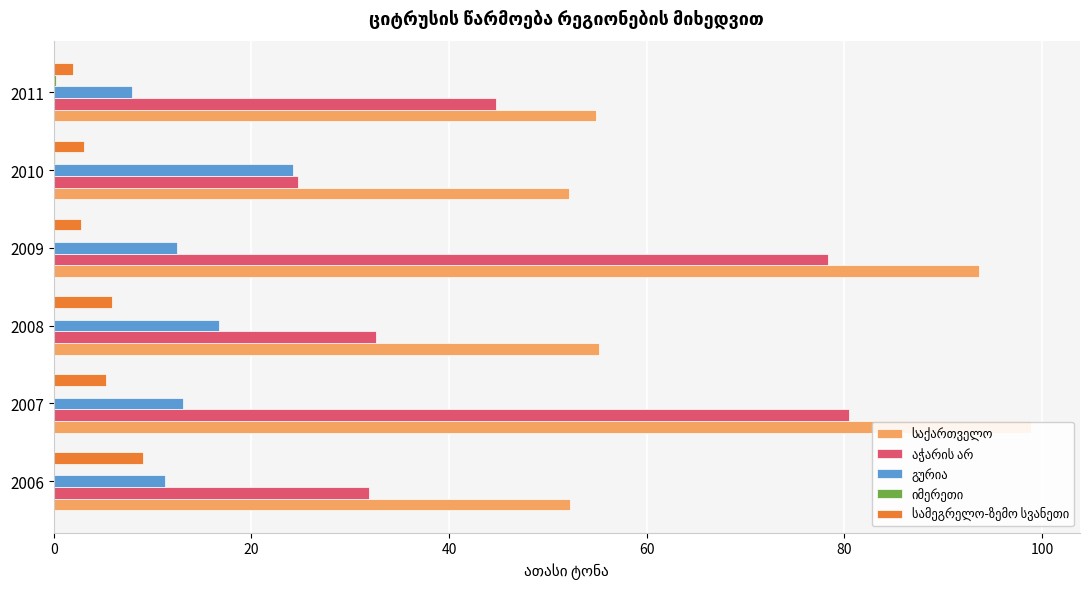

What is the total value across all series at 2007?

197.8